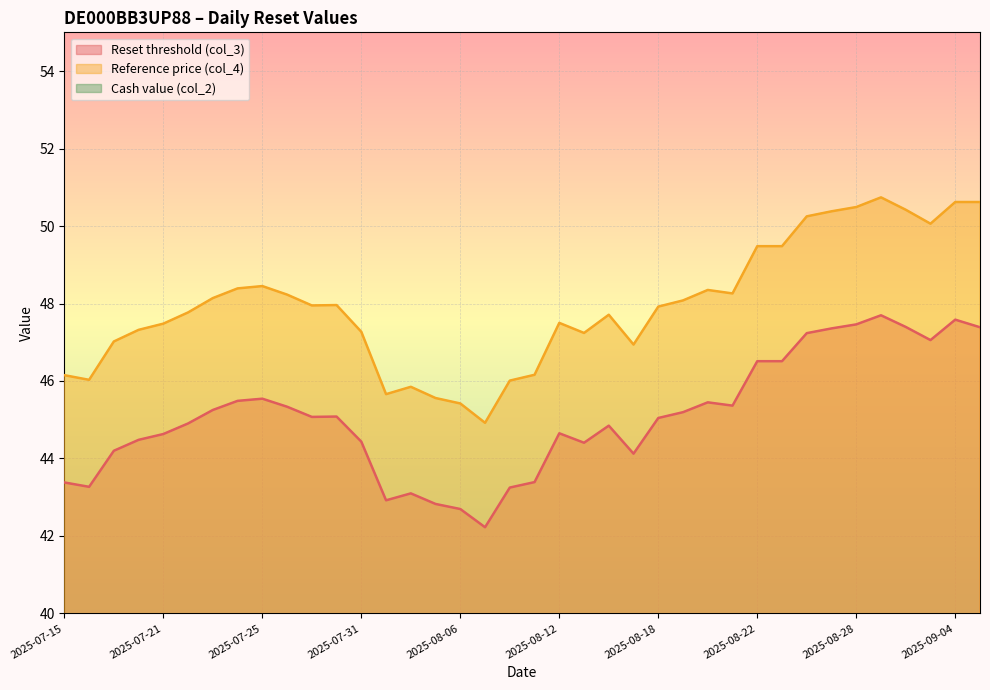

What is the value of the Reset threshold (col_3) point at the 11th from the left?

45.1